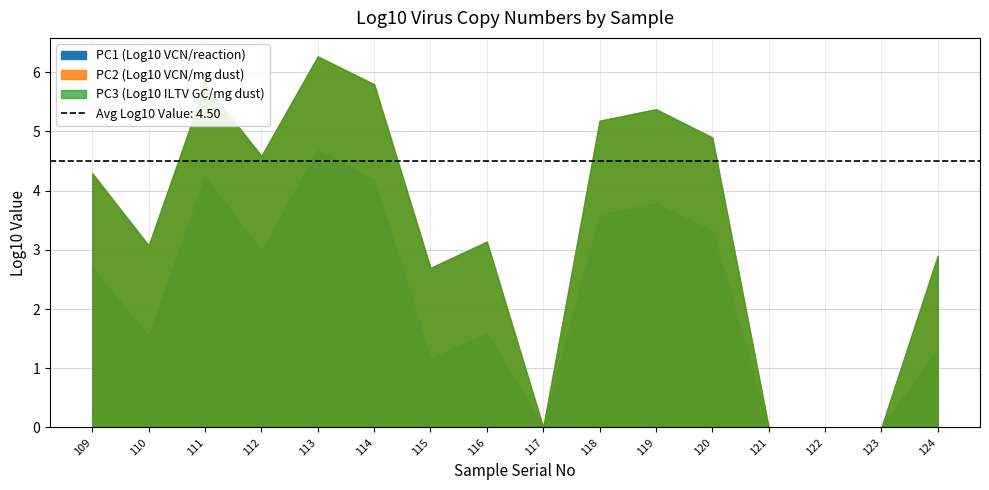

At which label is PC3 (Log10 ILTV GC/mg dust) closest to 3?

110